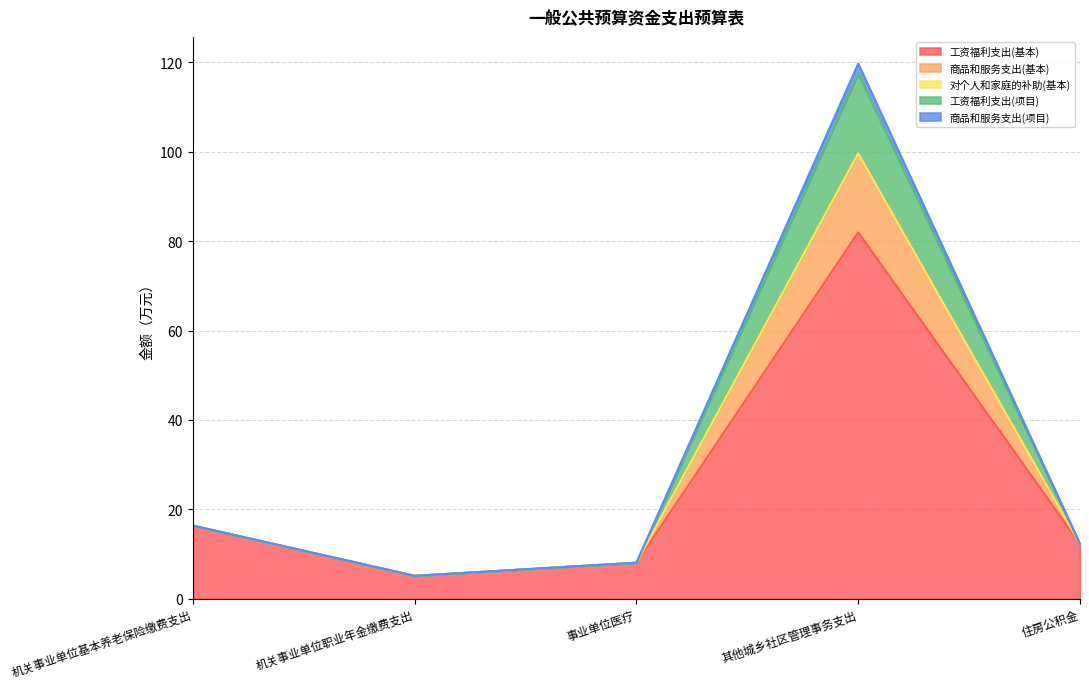

What is the value of the 工资福利支出(基本) point at the 3rd from the left?

8.1